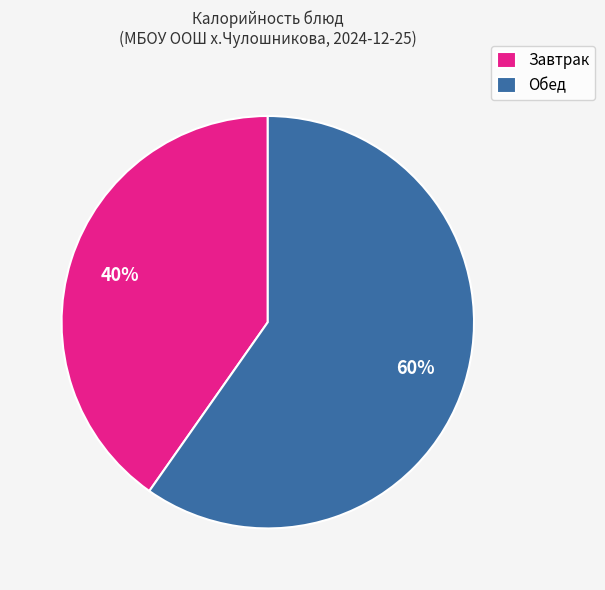

Do Завтрак and Обед together represent more than half of the pie?

Yes